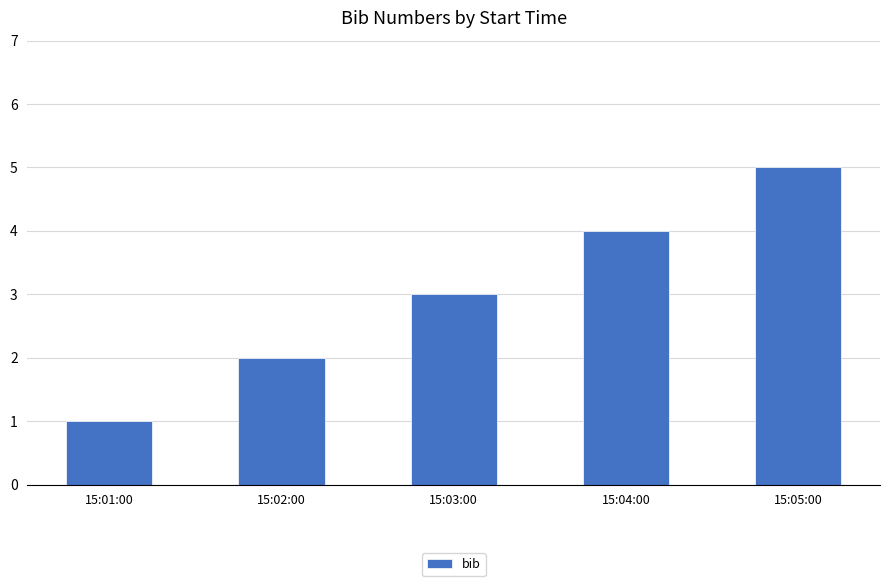

At which category does the chart reach its minimum across all series?

15:01:00